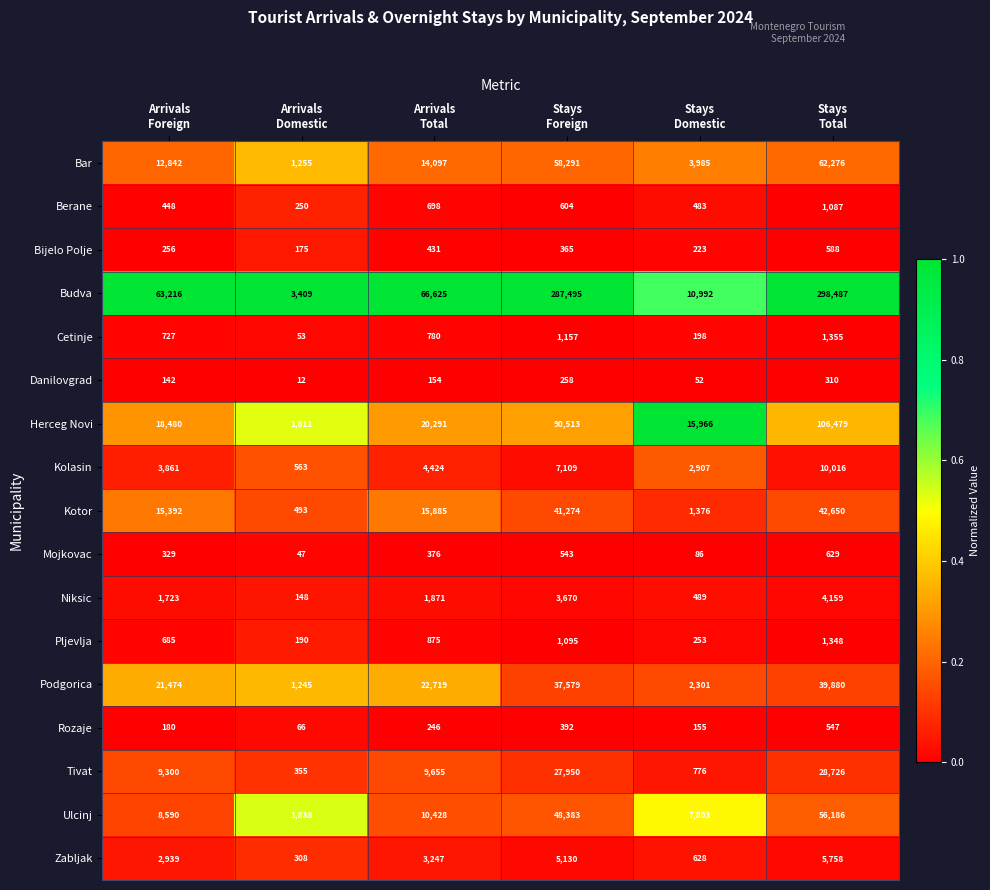

Which series has the largest total across all categories?

Budva